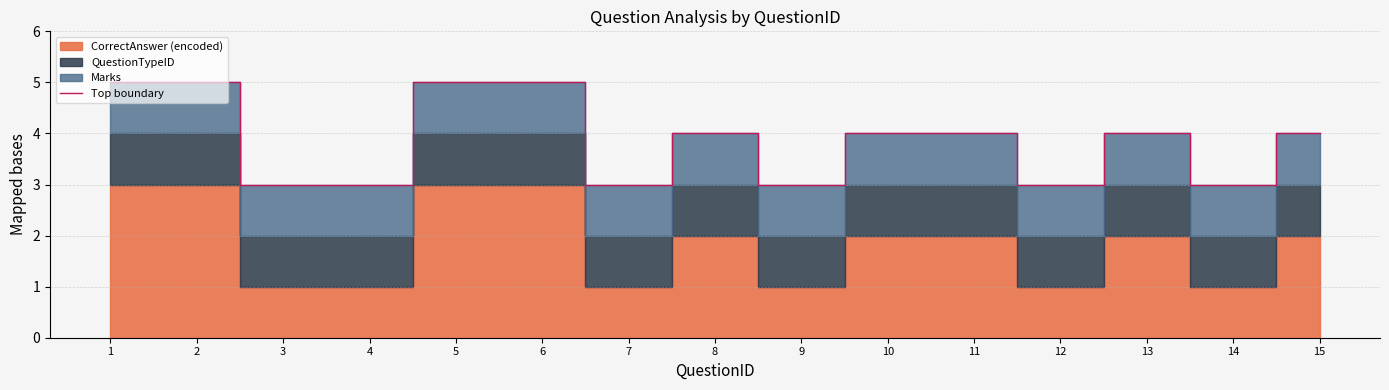

How many lines are shown in the chart?

1